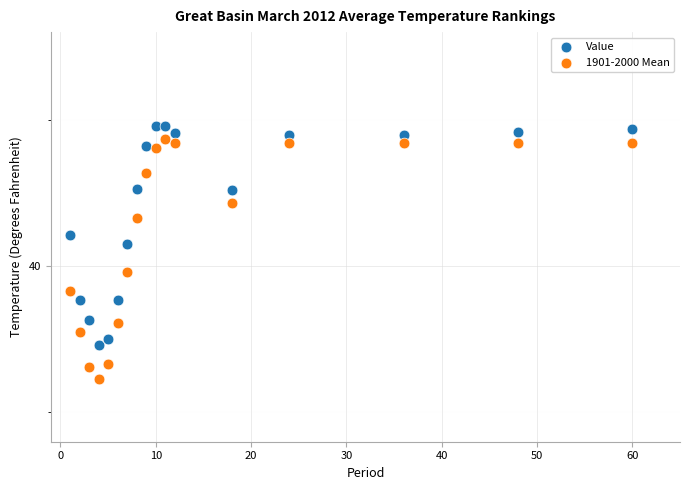

What are all the series names shown in the legend?

Value, 1901-2000 Mean